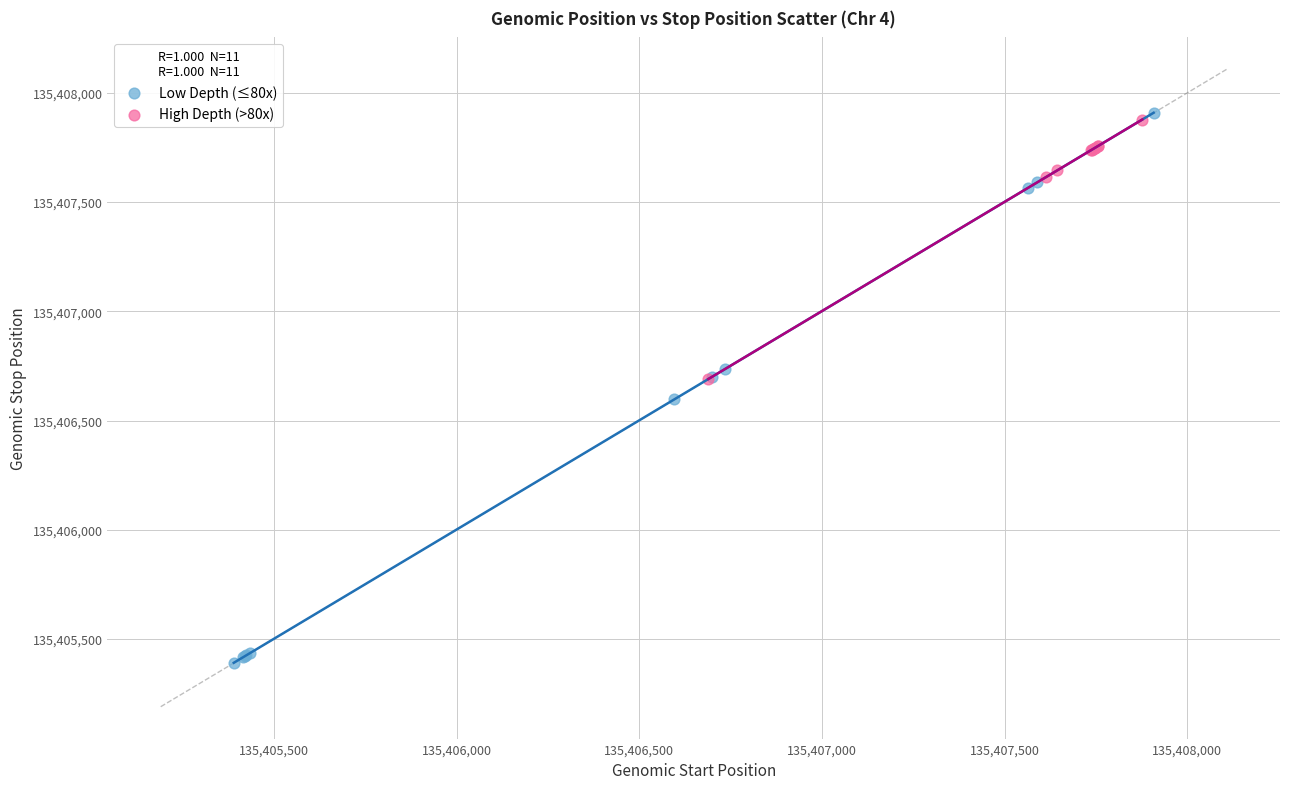

Which series has the widest spread of Y values?

Low Depth (≤80x)